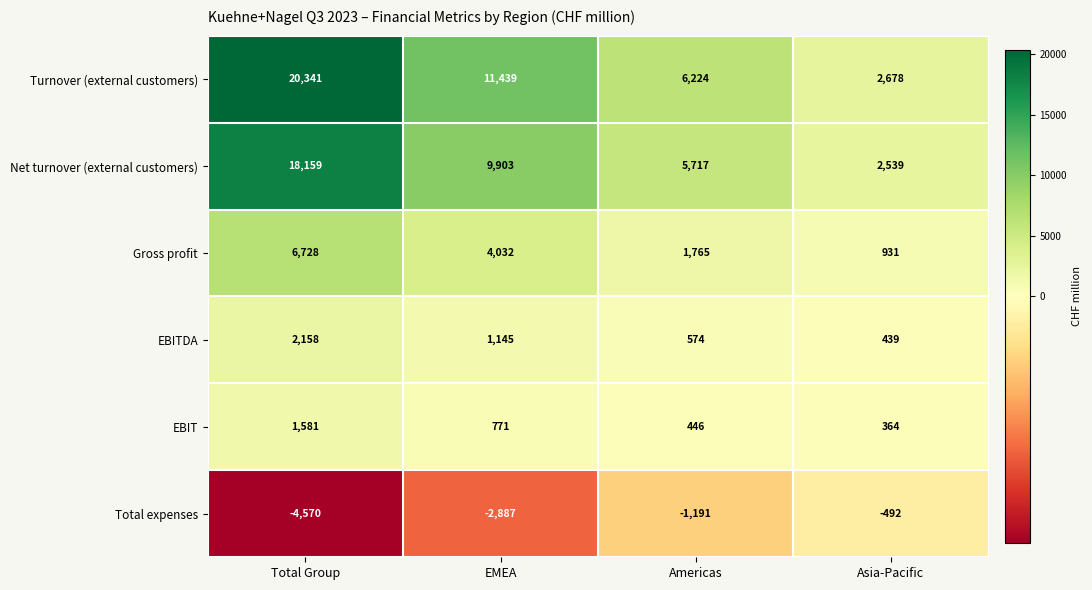

What is the highest value of the Total expenses series?

-492